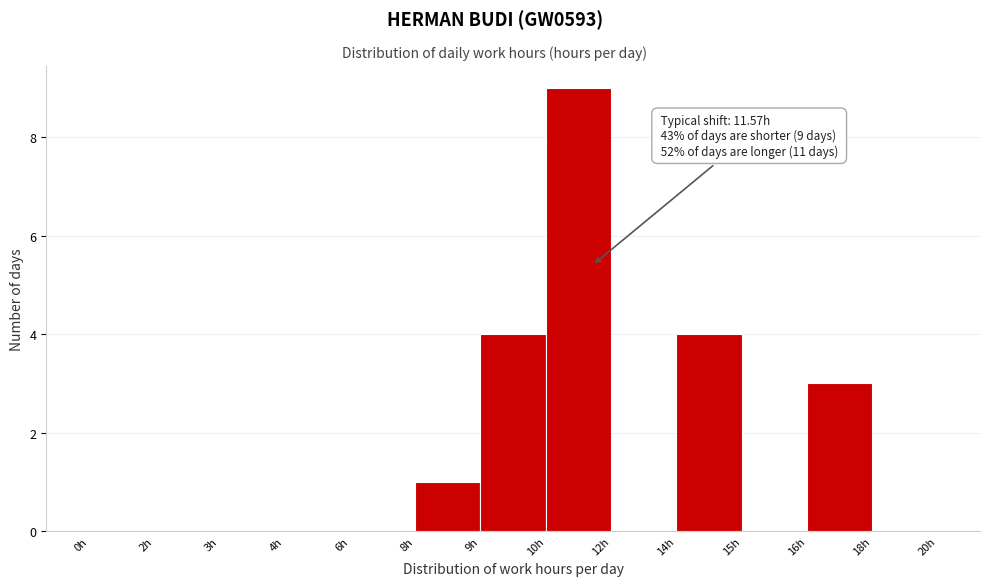

Reading left to right, extract all data points from this chart.

0h=0	2h=0	3h=0	4h=0	6h=0	8h=1	9h=4	10h=9	12h=0	14h=4	15h=0	16h=3	18h=0